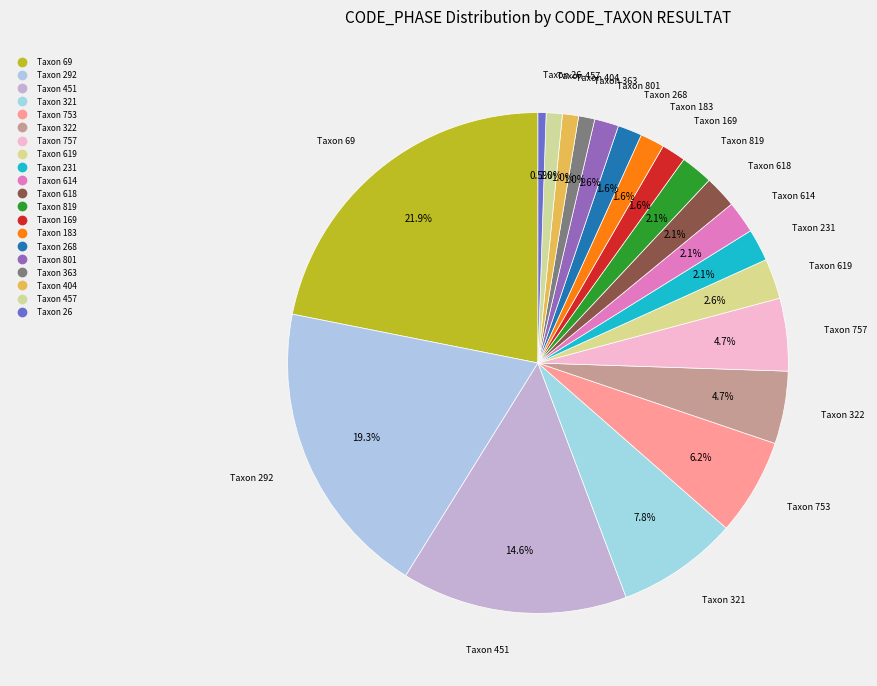

What is the largest slice in the pie chart?

69